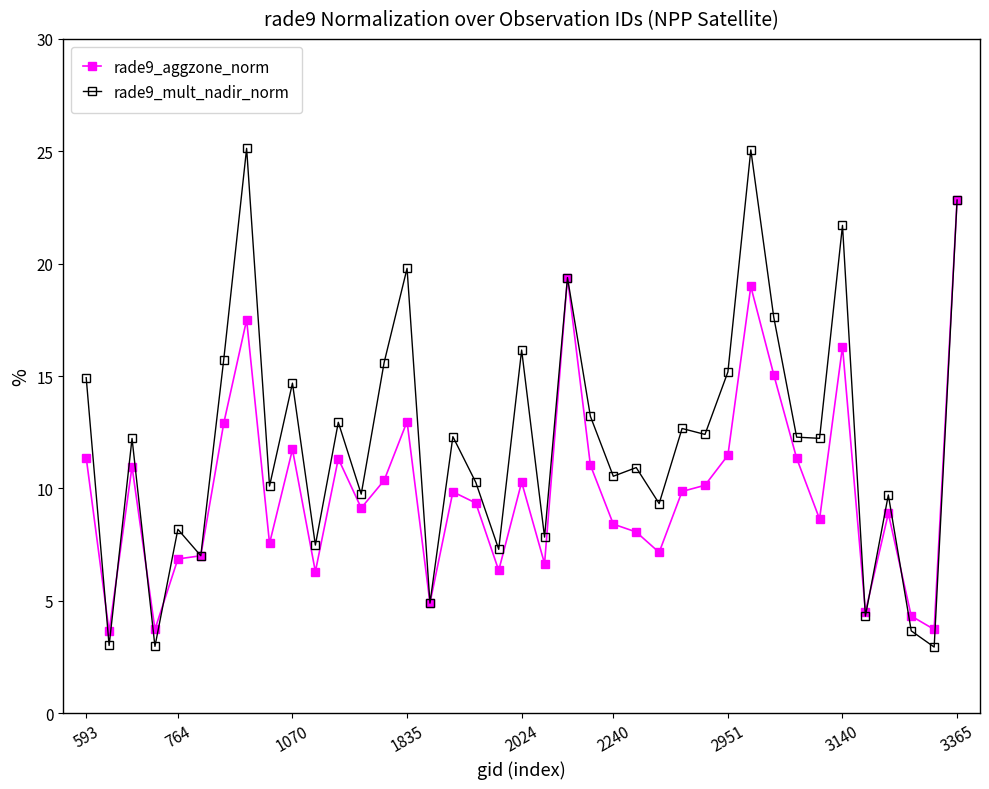

What is the maximum value shown in the chart?

25.1